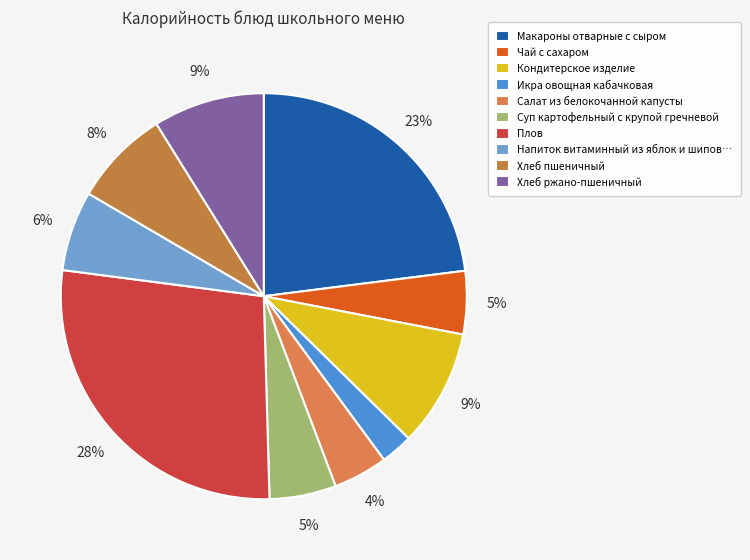

What is the total percentage of Икра овощная кабачковая and Хлеб ржано-пшеничный?

11.4%